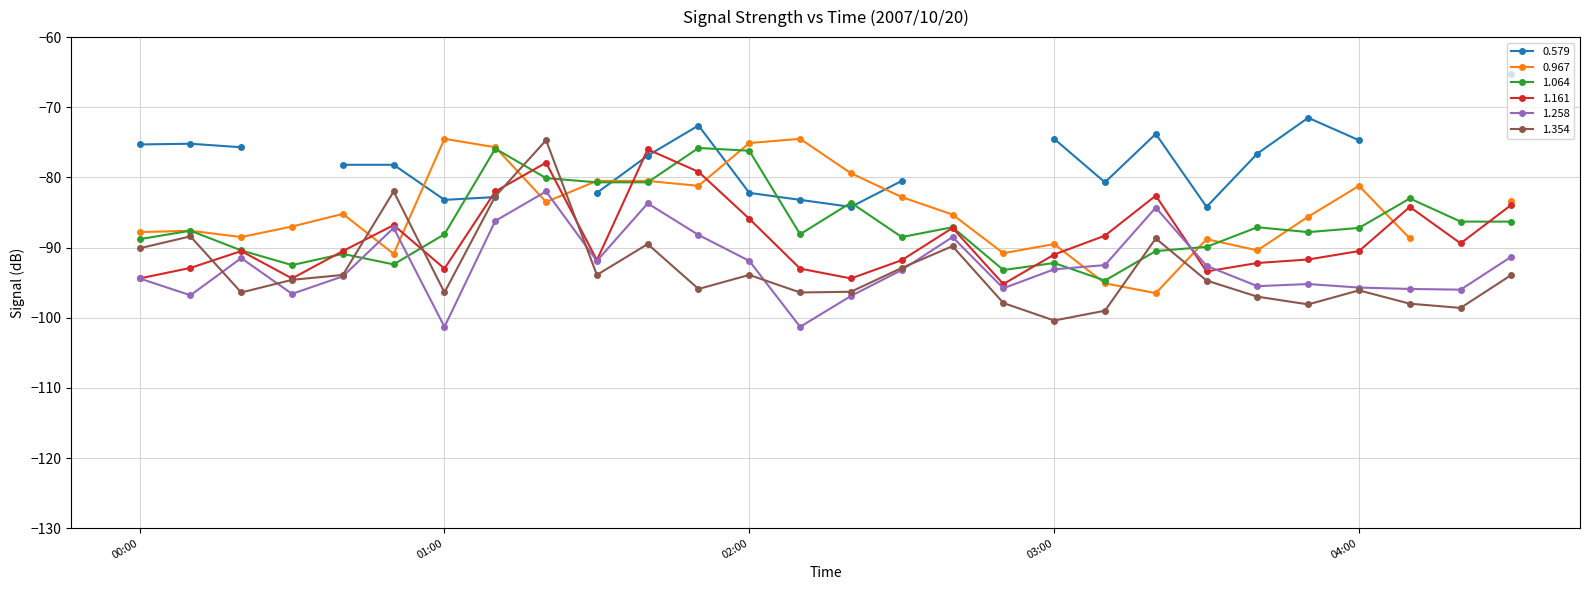

What is the sum of all 1.258 values?

-2593.6